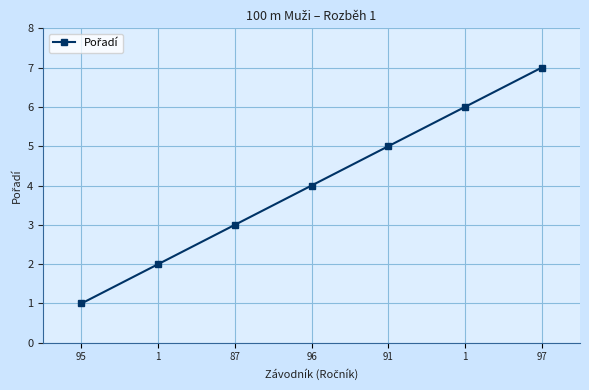

What is the change in value from 95 to 96?

+3